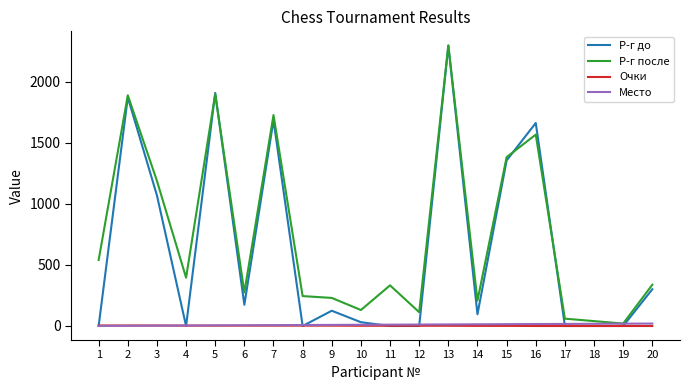

Which series has the largest range (max minus min)?

Р-г до